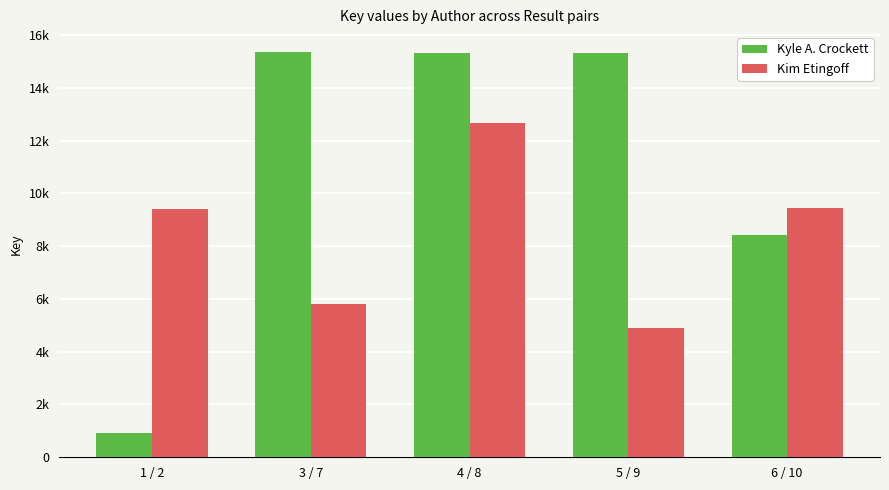

List the series in order of their overall mean, highest first.

Kyle A. Crockett, Kim Etingoff